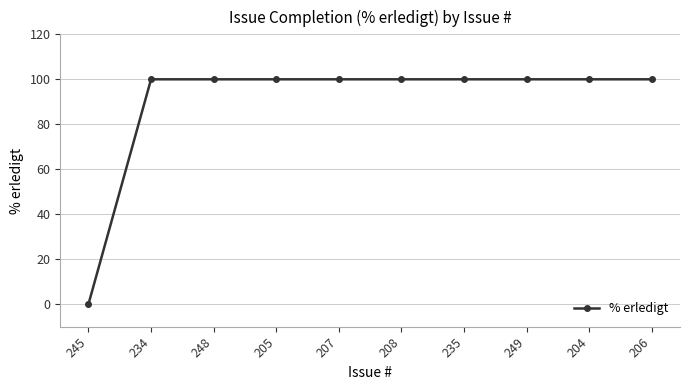

What is the label of the 5th point from the right?

208